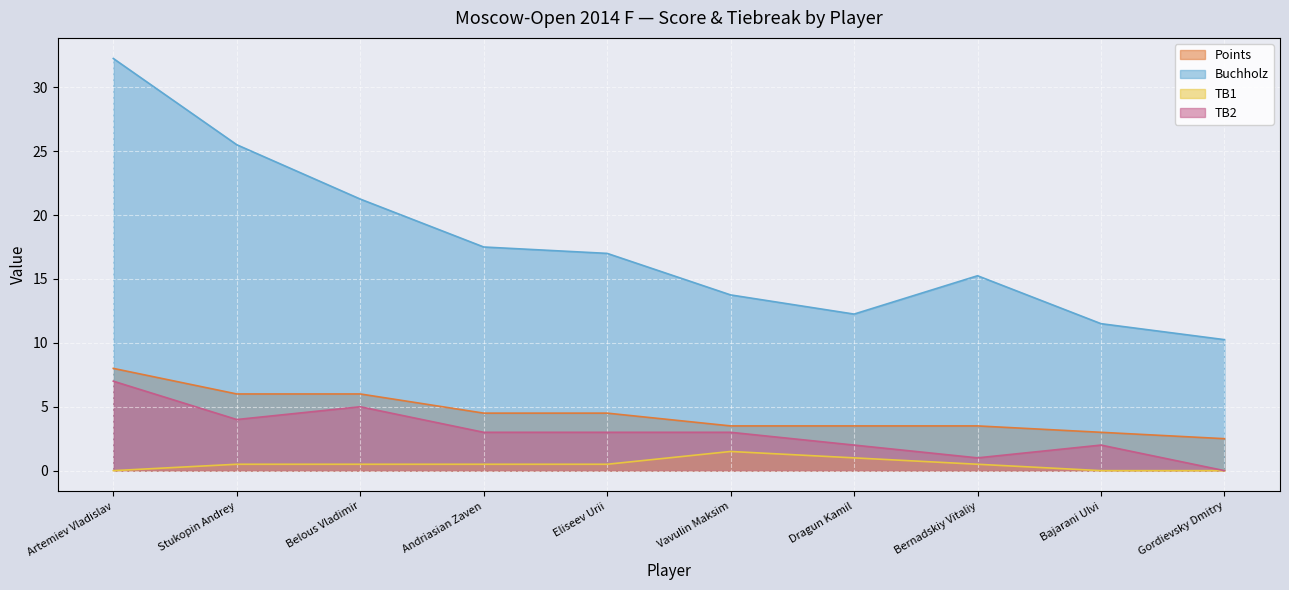

True or false: Points and TB1 intersect in this chart.

False